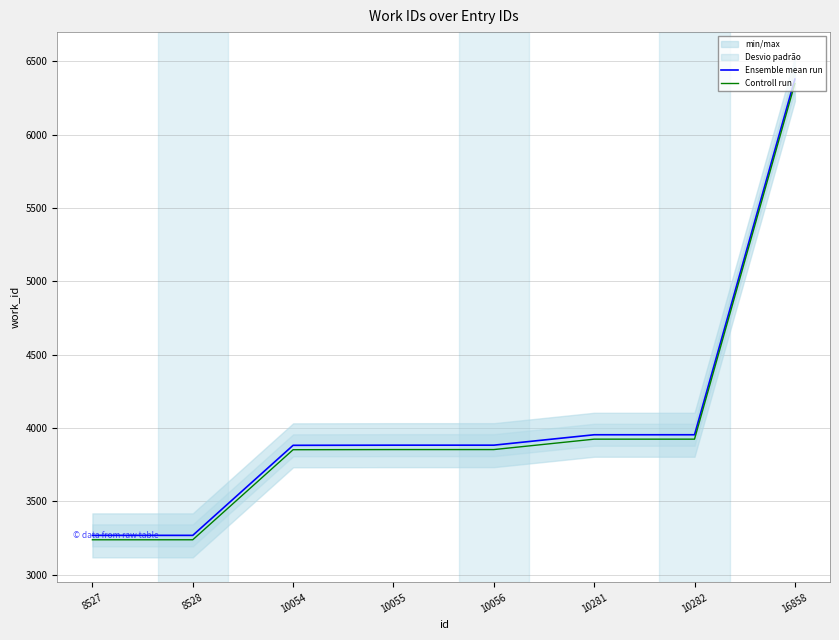

True or false: Ensemble mean run has more than 0 interior local peaks.

False